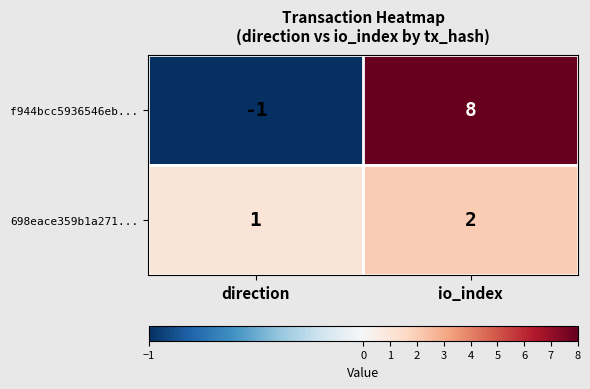

Reading left to right, extract all data points from this chart.

f944bcc5936546eb...: -1	8
698eace359b1a271...: 1	2